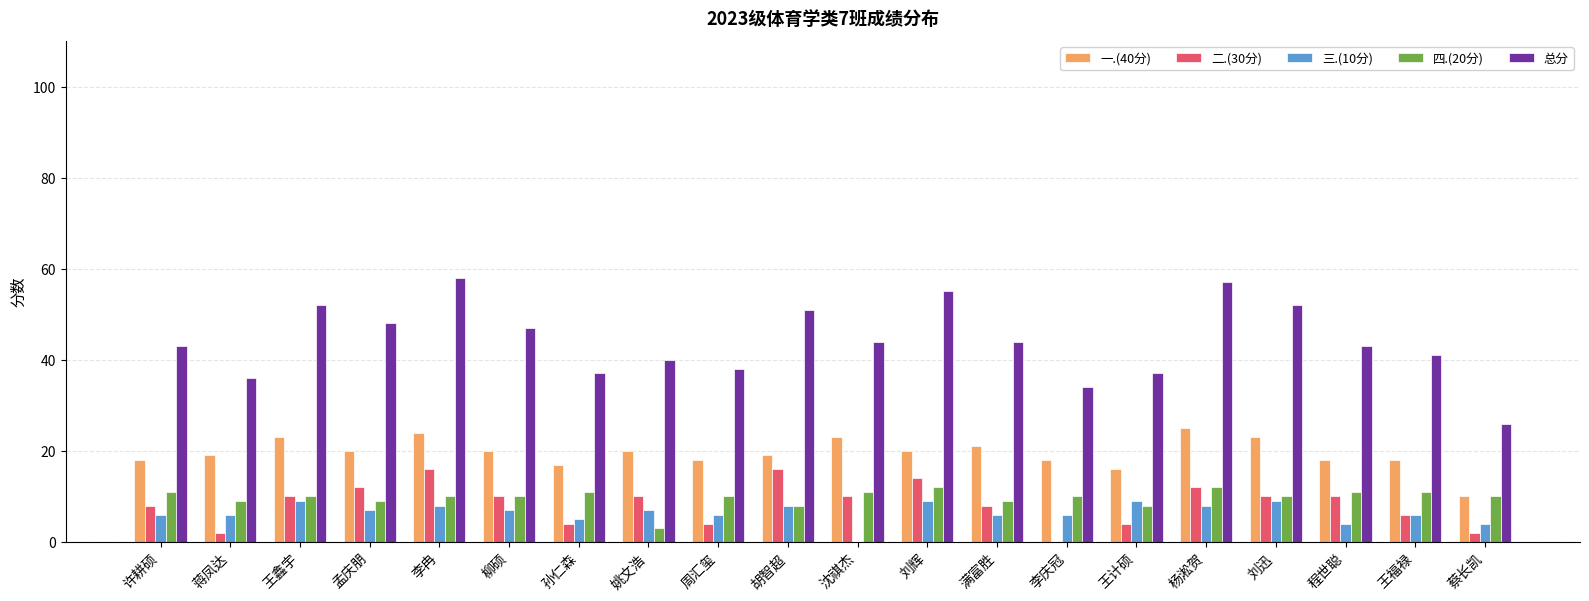

True or false: 一.(40分) has a value of 17 at 孙仁森.

True